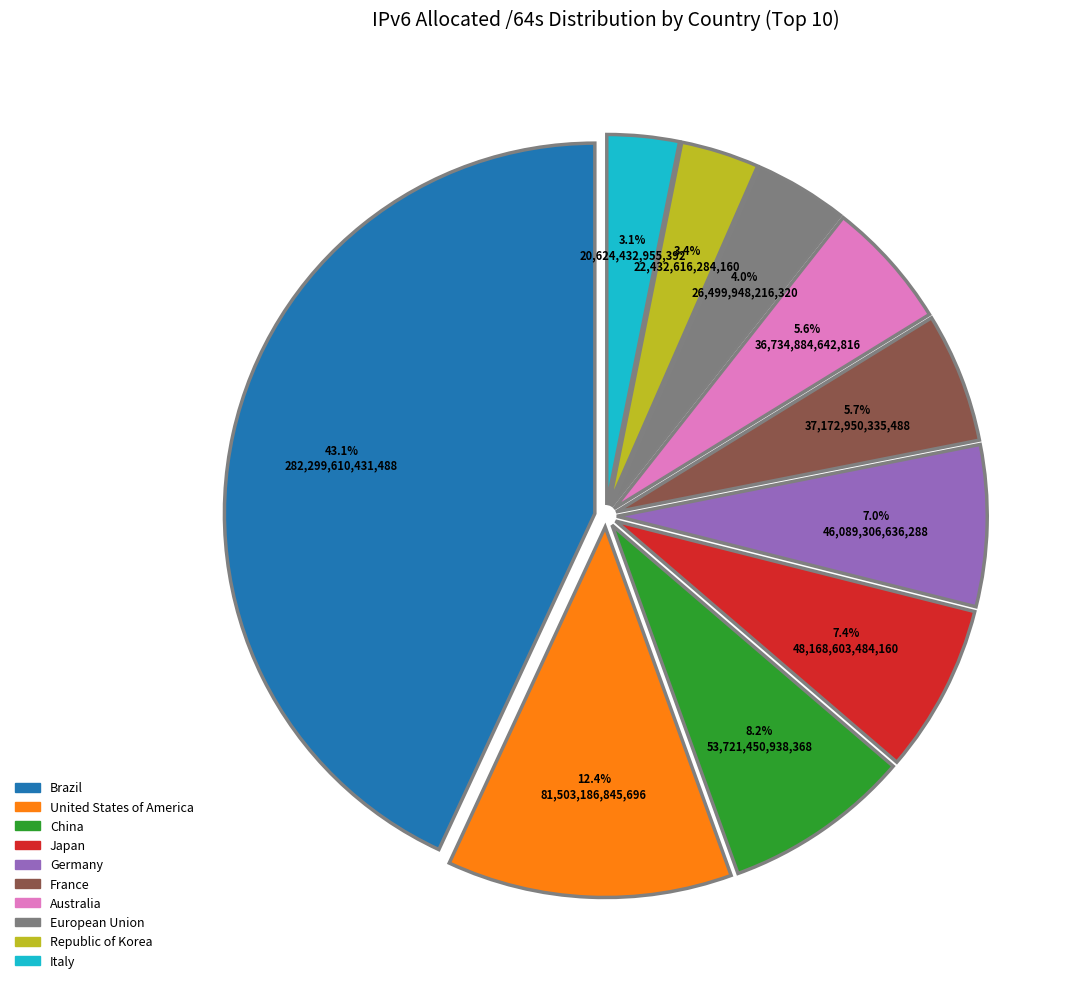

Does China represent more than half of the total?

No